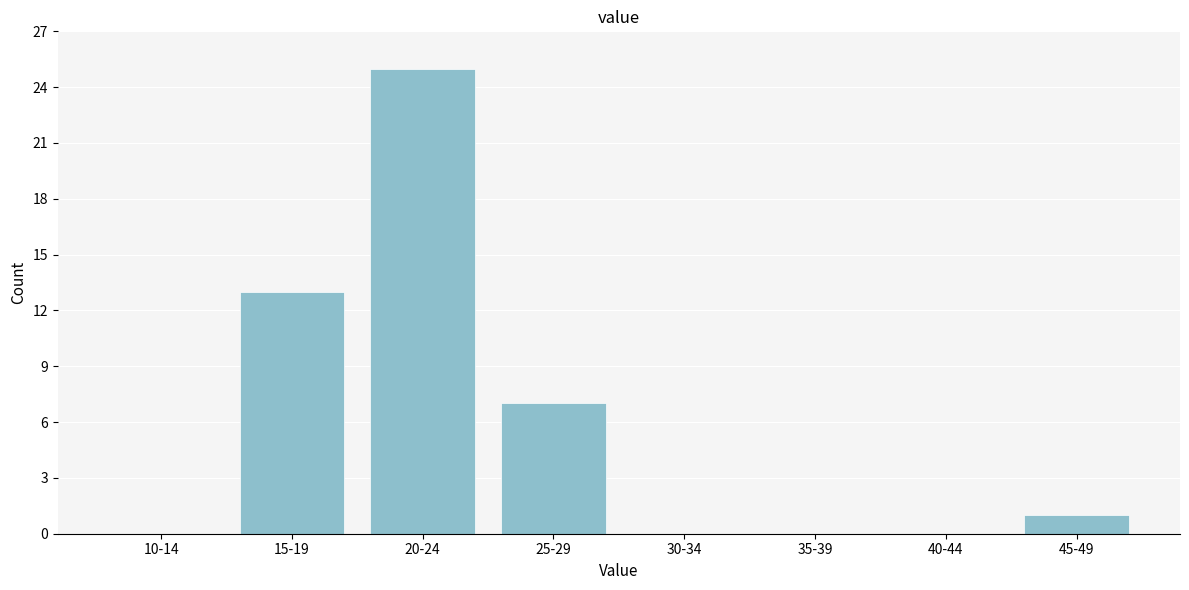

Reading left to right, list all the values displayed in this chart.

10-14=0	15-19=13	20-24=25	25-29=7	30-34=0	35-39=0	40-44=0	45-49=1